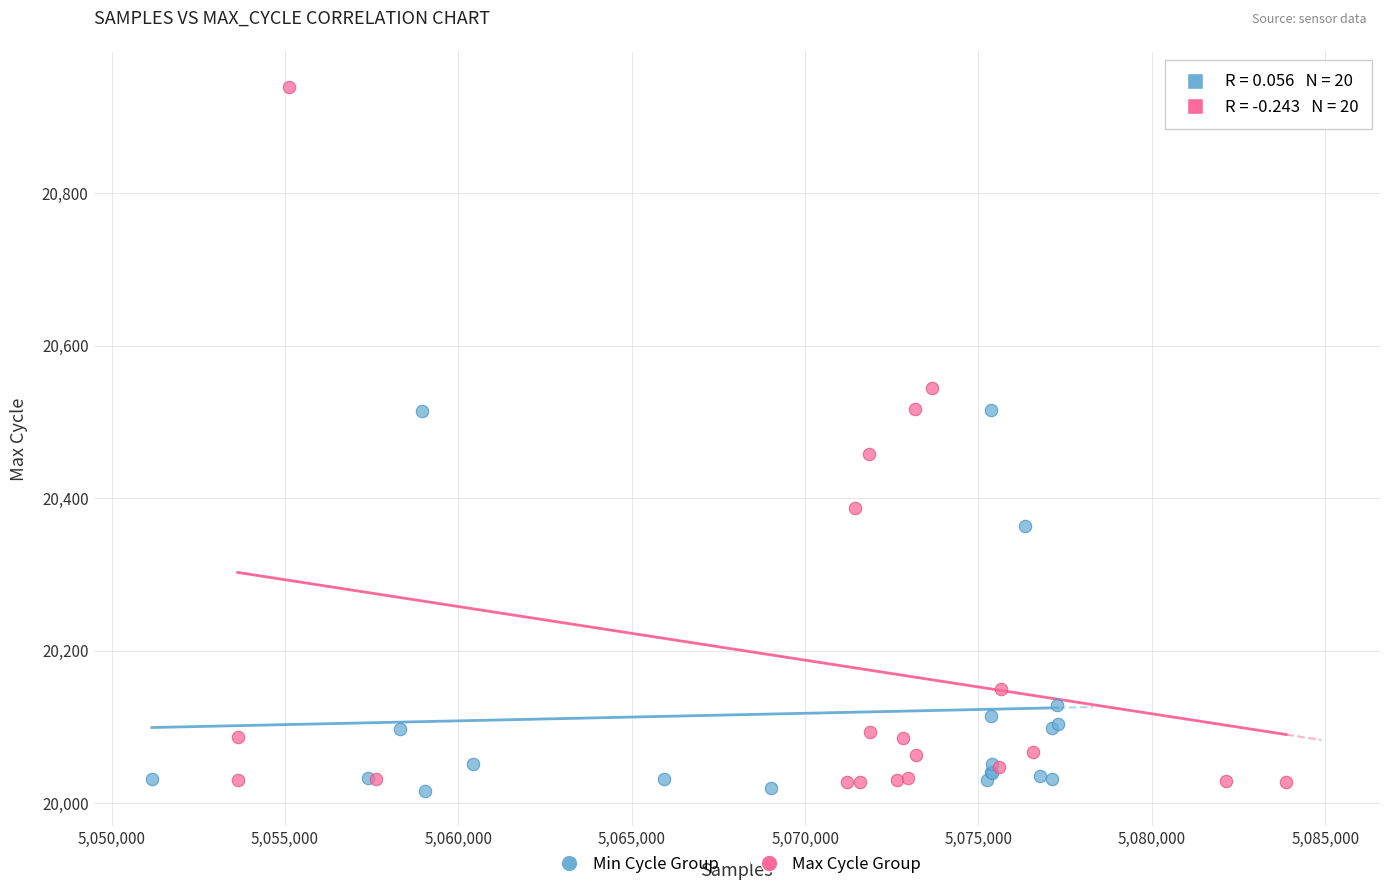

Which series has the widest spread of Y values?

Max Cycle Group